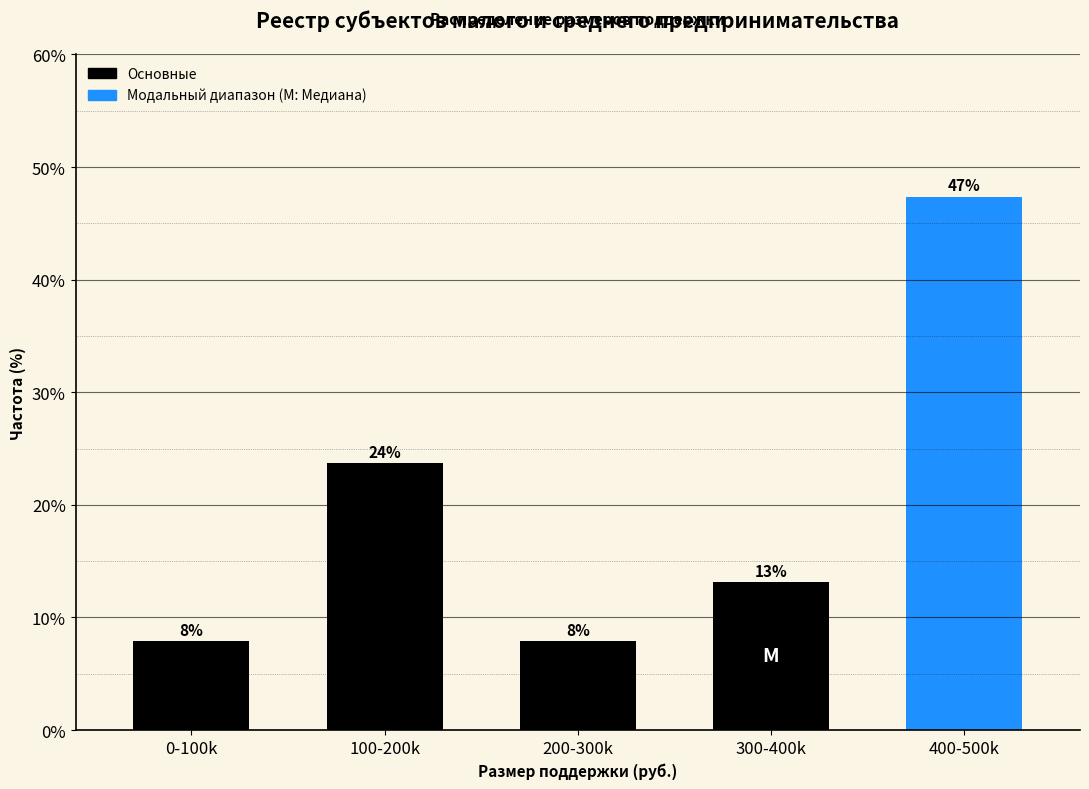

How many bars are there in total?

5